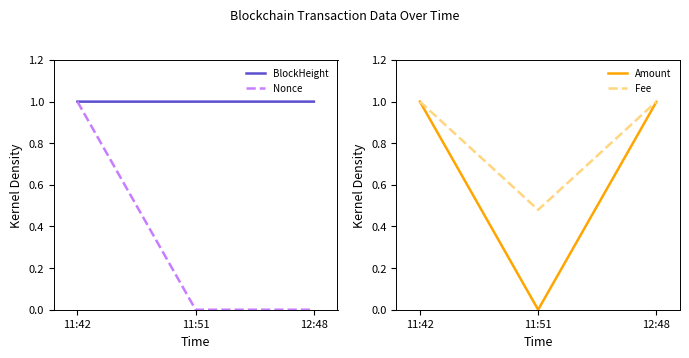

Reading left to right, transcribe all the data shown in this chart.

BlockHeight: 11:42=1.0	11:51=1.0	12:48=1.0
Nonce: 11:42=1.0	11:51=0.0	12:48=0.0
Amount: 11:42=1.0	11:51=0.0	12:48=1.0
Fee: 11:42=1.0	11:51=0.5	12:48=1.0